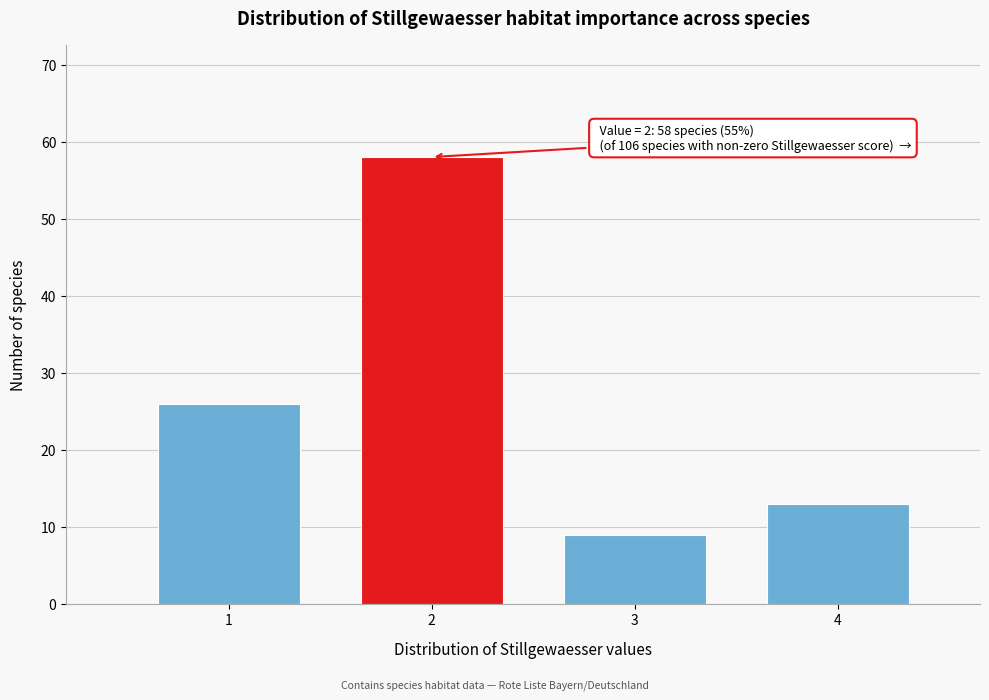

Reading left to right, extract all data points from this chart.

1=26	2=58	3=9	4=13